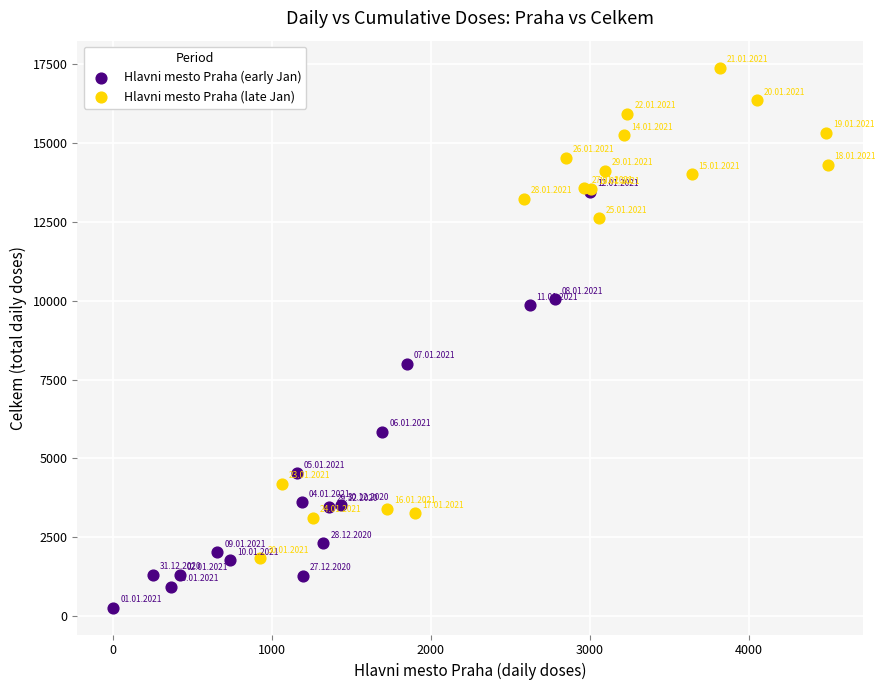

Which series reaches the maximum Y coordinate?

Hlavni mesto Praha (late Jan)